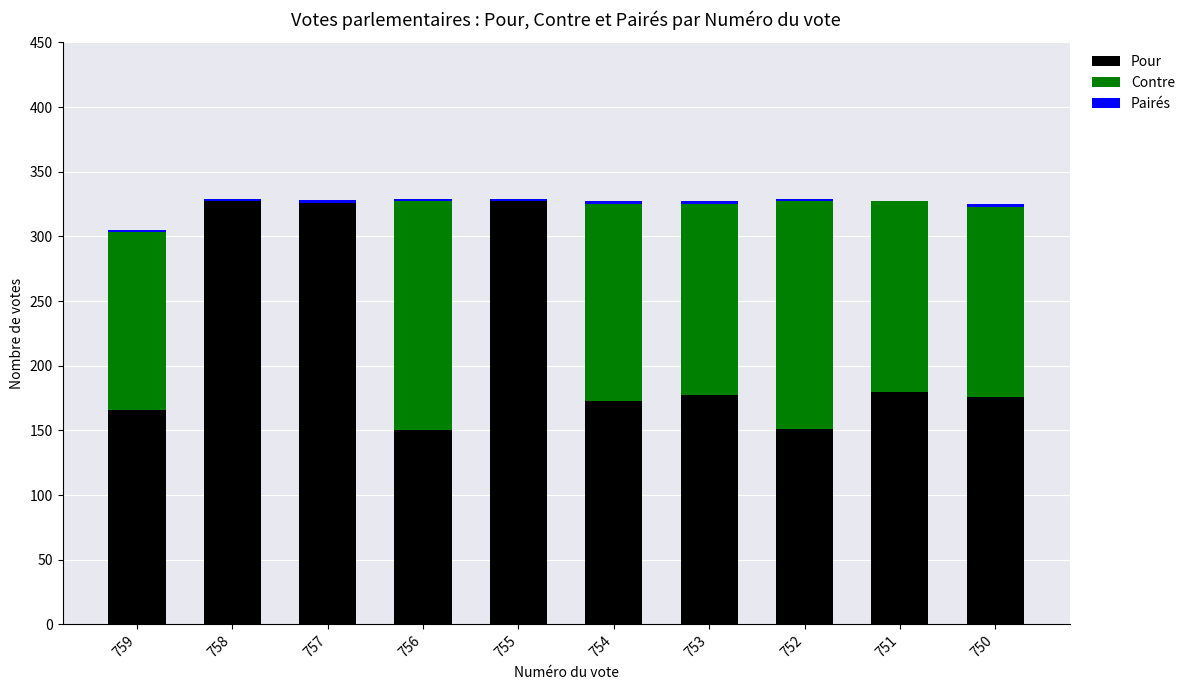

What is the maximum value for Pour?

327